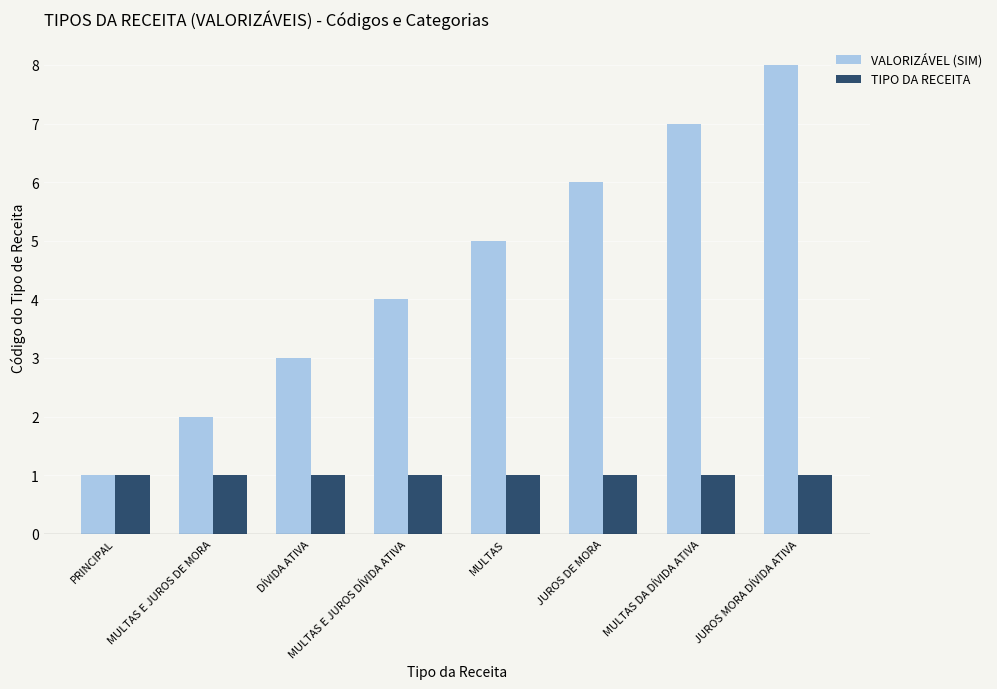

What is the spread (max minus min) of values at DÍVIDA ATIVA?

2